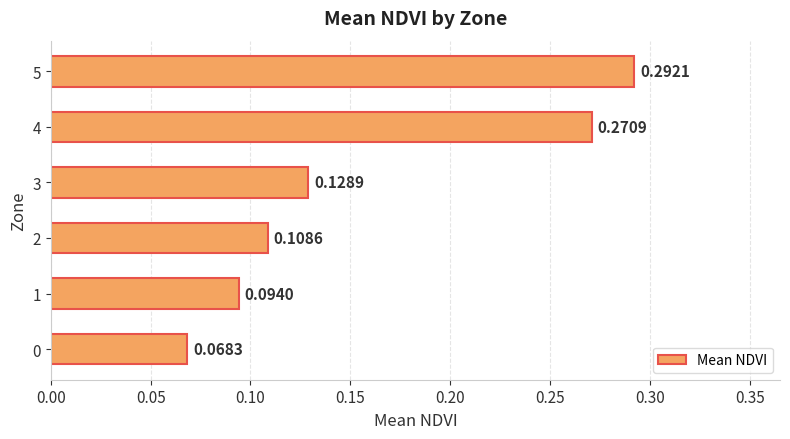

Which label corresponds to the largest value in the chart?

5